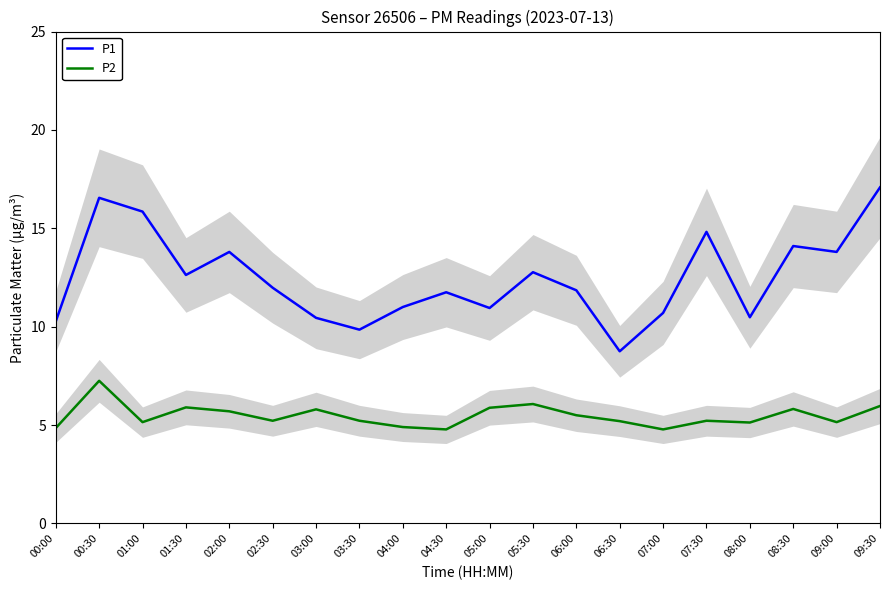

What is the sum of all P1 values?

249.4